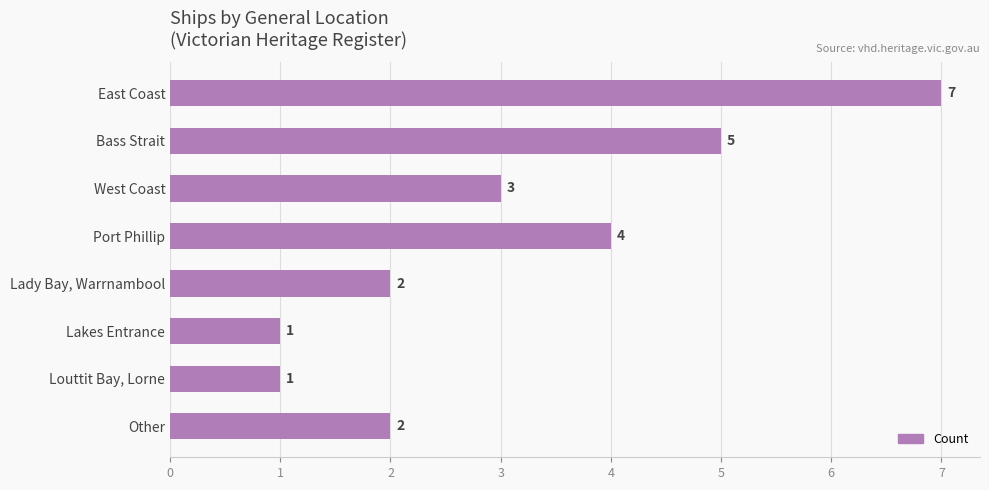

Is it true that the value at Lady Bay, Warrnambool is 1?

False